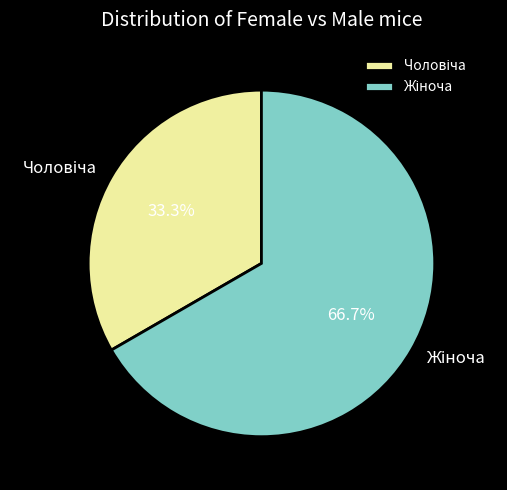

How many slices are in this pie chart?

2